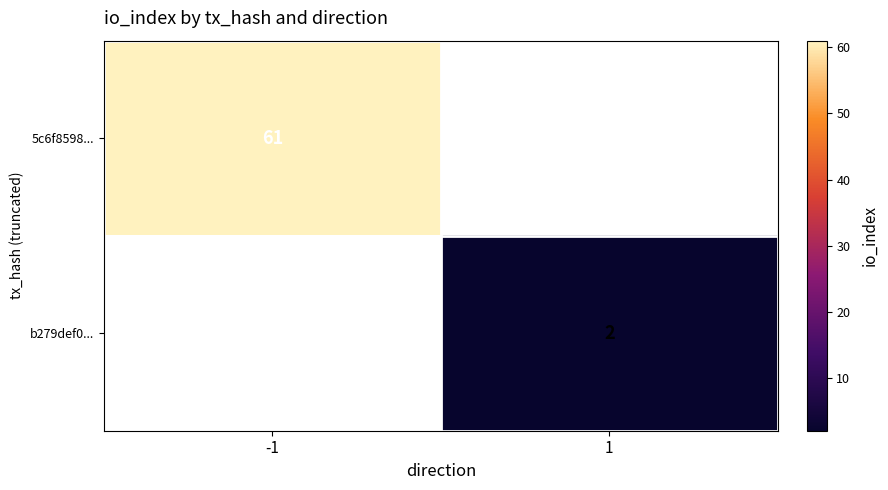

What is the minimum value shown in the chart?

2.0